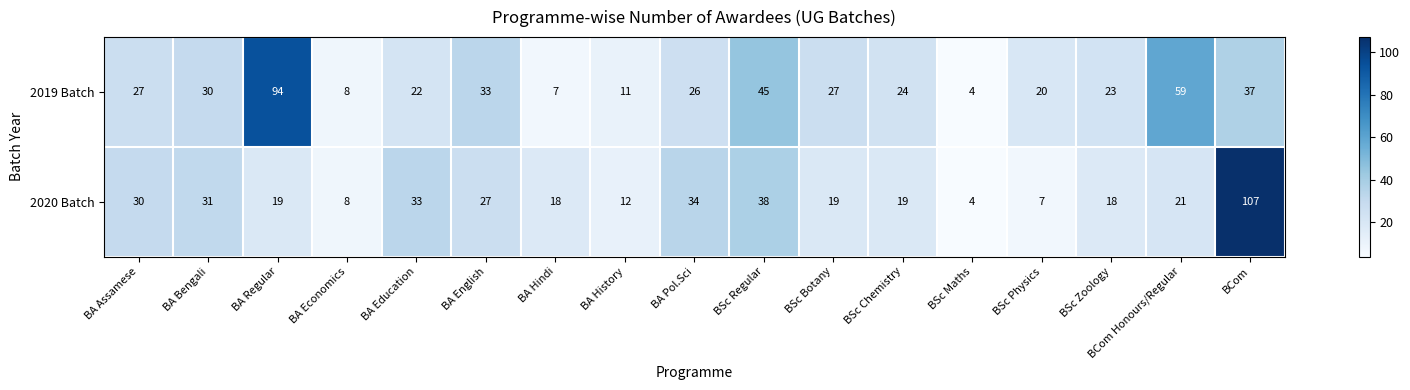

Which label corresponds to the largest value in the chart?

BCom